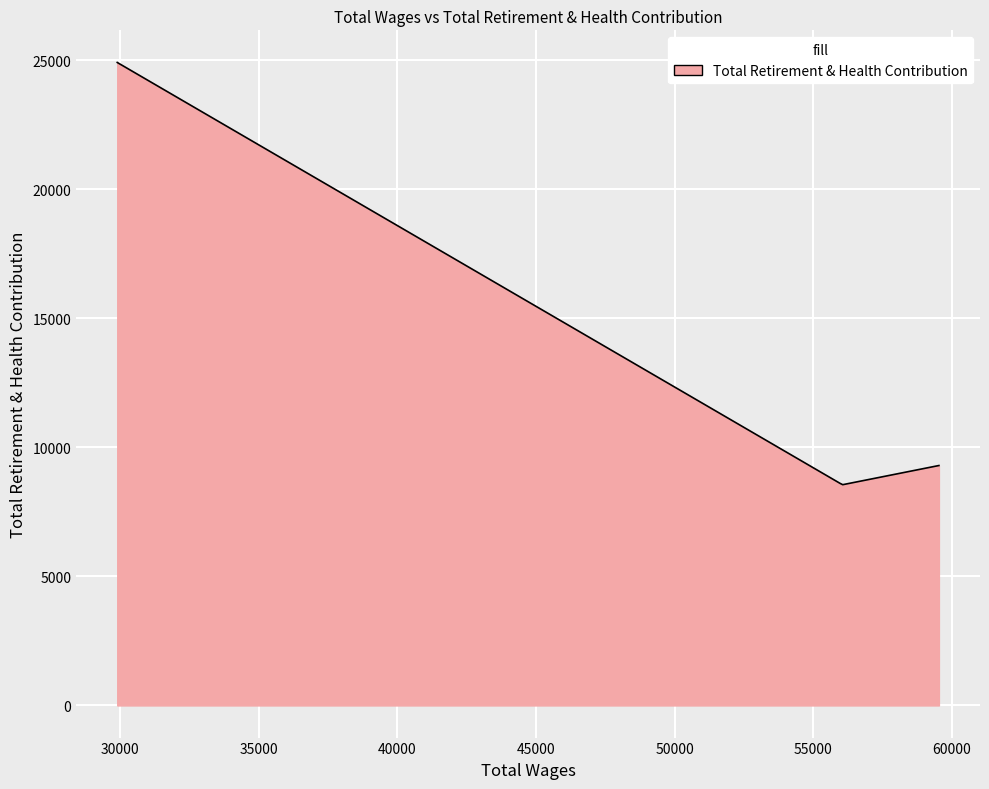

What is the difference between the maximum and minimum values?

16362.6